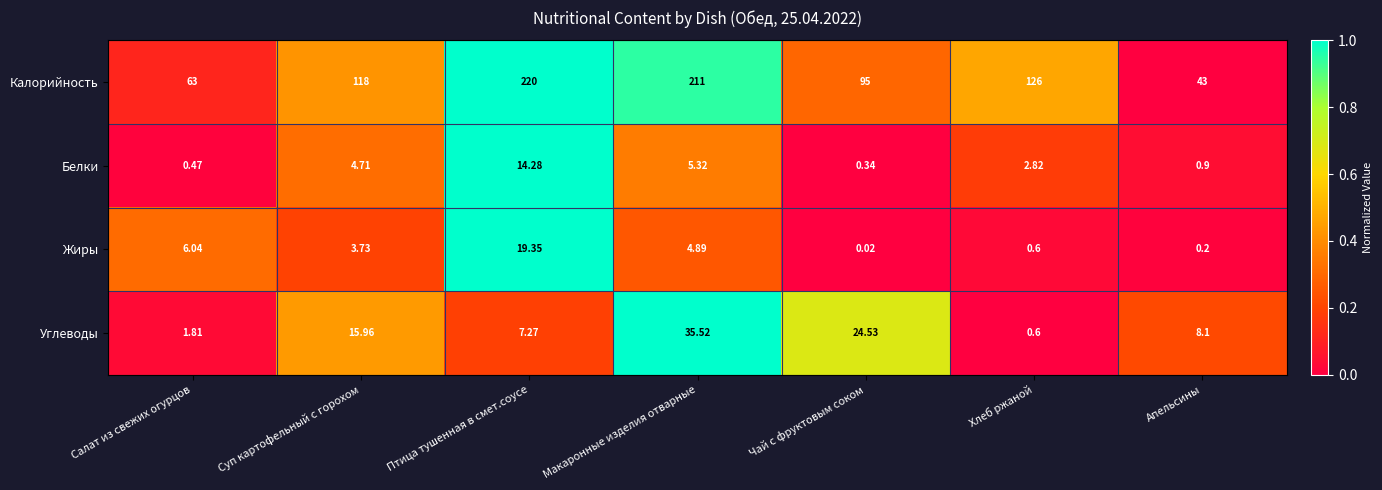

Which series has the largest total across all categories?

Калорийность